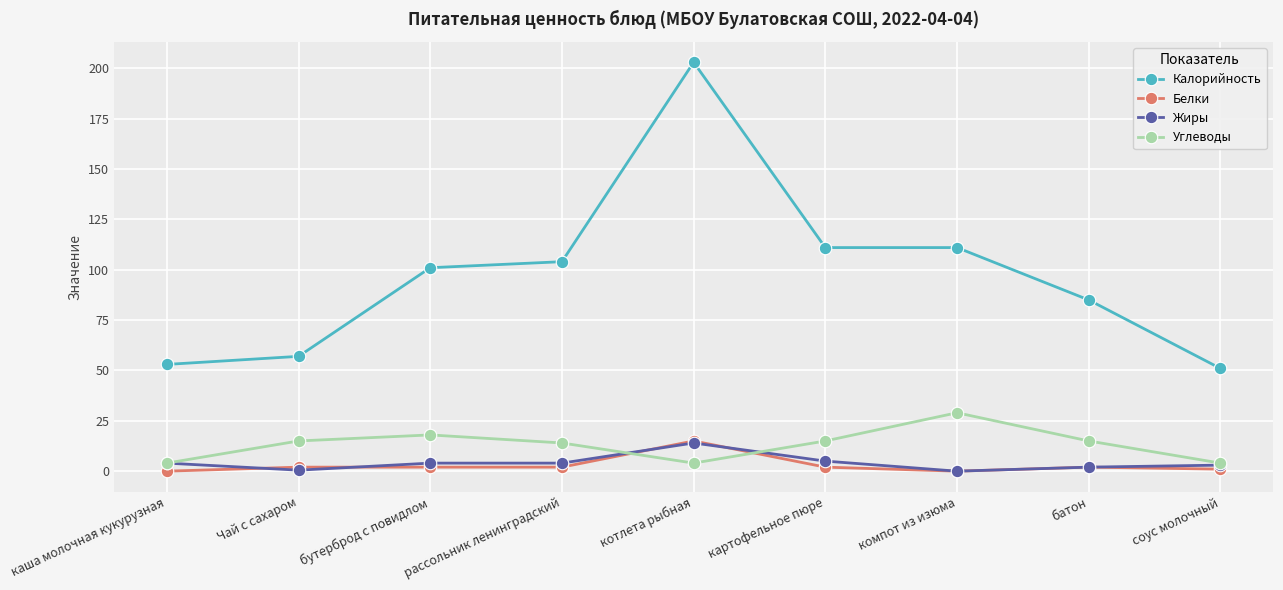

Which category has the highest value in the Жиры series?

котлета рыбная